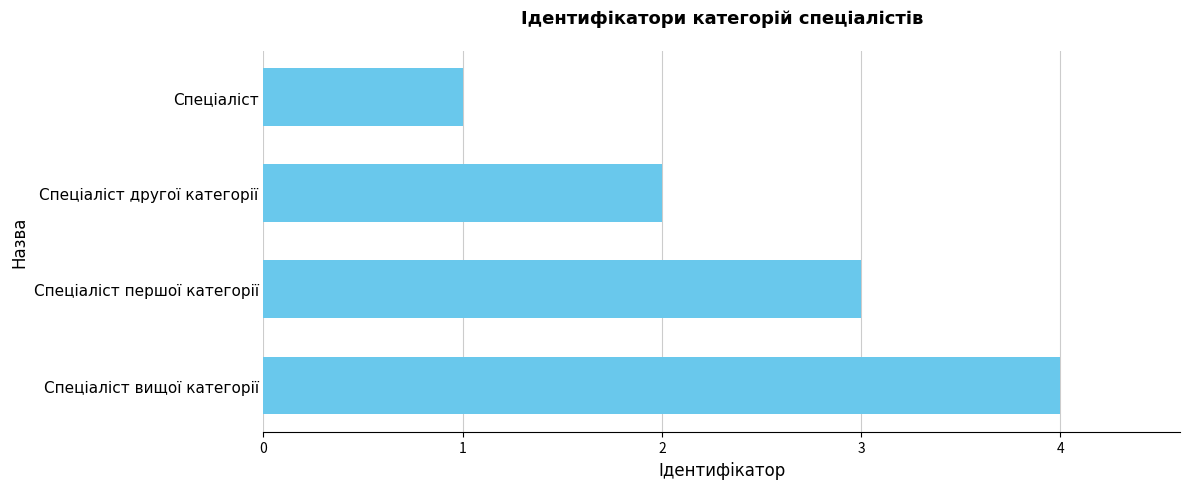

What is the maximum value shown in the chart?

4